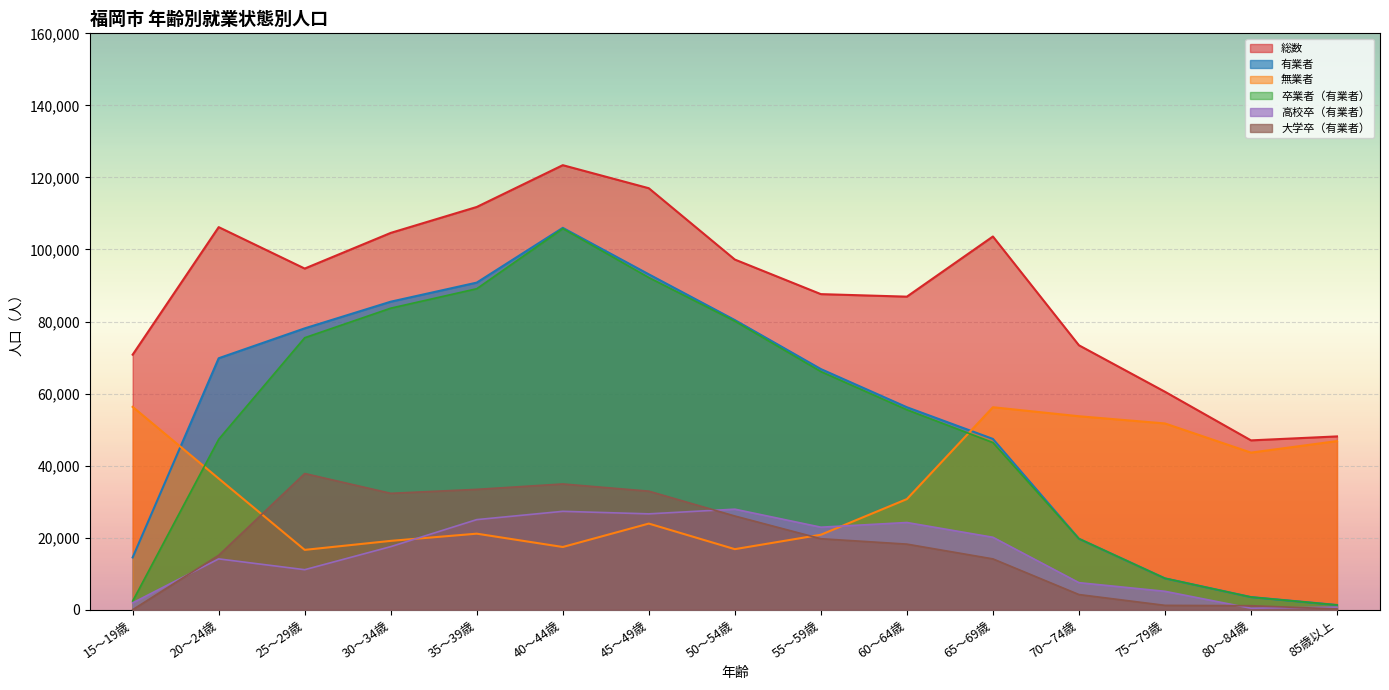

Reading left to right, what are all the values shown in this chart?

有業者: 14500	69800	78100	85500	90800	106000	93100	80400	66800	56200	47400	19700	8700	3500	1300
無業者: 56300	36400	16600	19100	21100	17400	23900	16800	20800	30700	56200	53700	51700	43600	46800
卒業者_有業者: 2400	47300	75500	83700	89100	105800	92200	80100	66100	55500	46400	19700	8700	3500	1300
高校卒_有業者: 1900	14100	11100	17500	25000	27300	26600	27900	22900	24200	20100	7500	5100	400	700
大学卒_有業者: 0	15100	37800	32300	33400	34900	32900	26000	19700	18200	14100	4200	1200	1100	200
総数: 70800	106200	94700	104600	111800	123400	117000	97200	87600	86900	103600	73400	60500	47000	48100